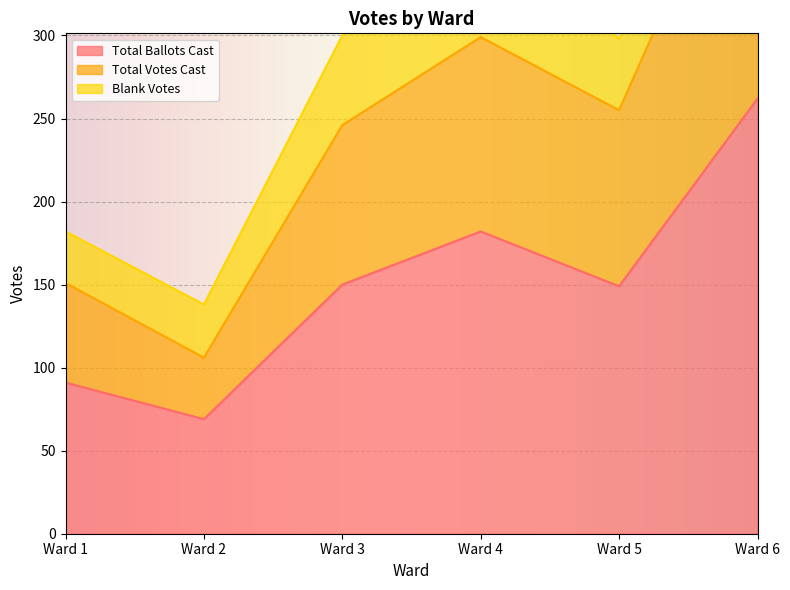

Is the value of Total Votes Cast at Ward 3 greater than the value of Total Ballots Cast at Ward 6?

No